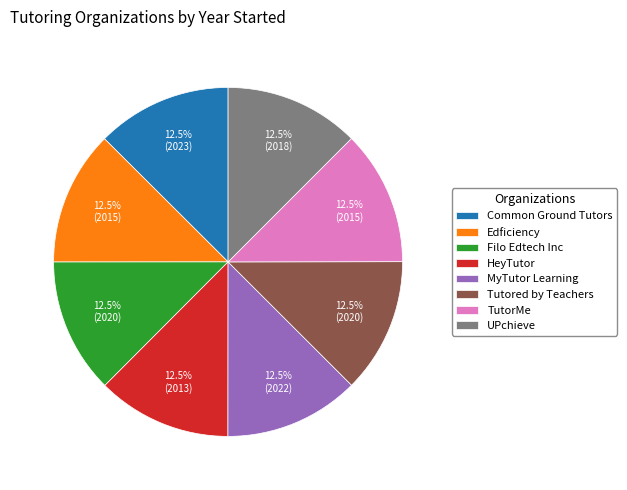

Is the sum of MyTutor Learning and TutorMe greater than half?

No